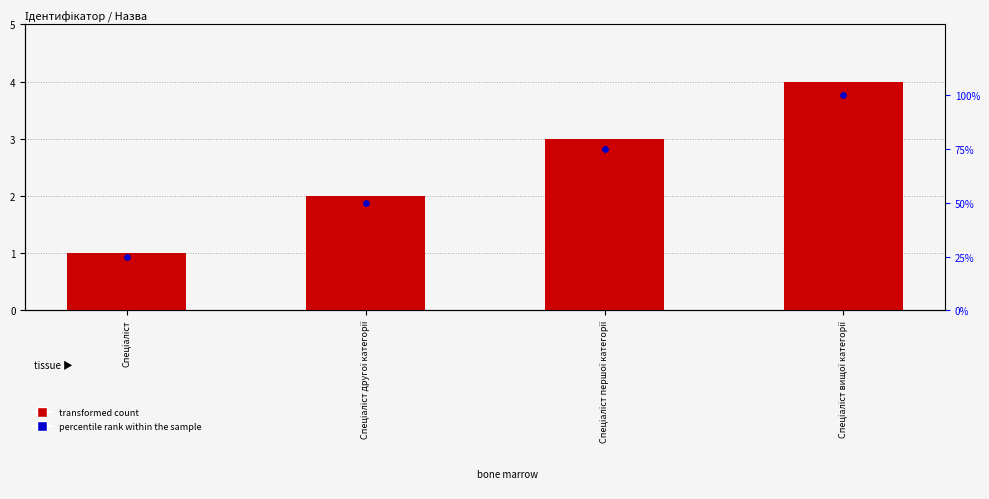

What is the total value across all series at Спеціаліст другої категорії?

52